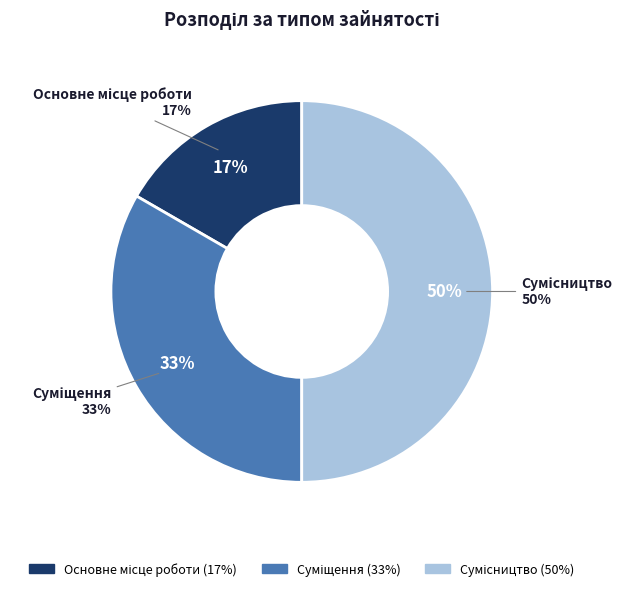

The Основне місце роботи slice represents 17% of the pie. True or false?

True